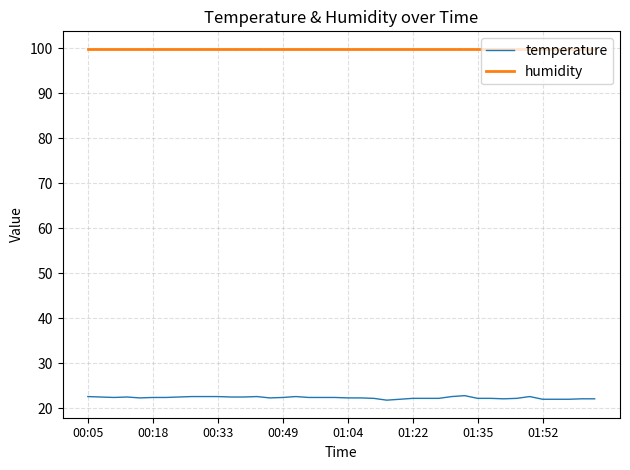

What is the average value of the humidity series?

99.9